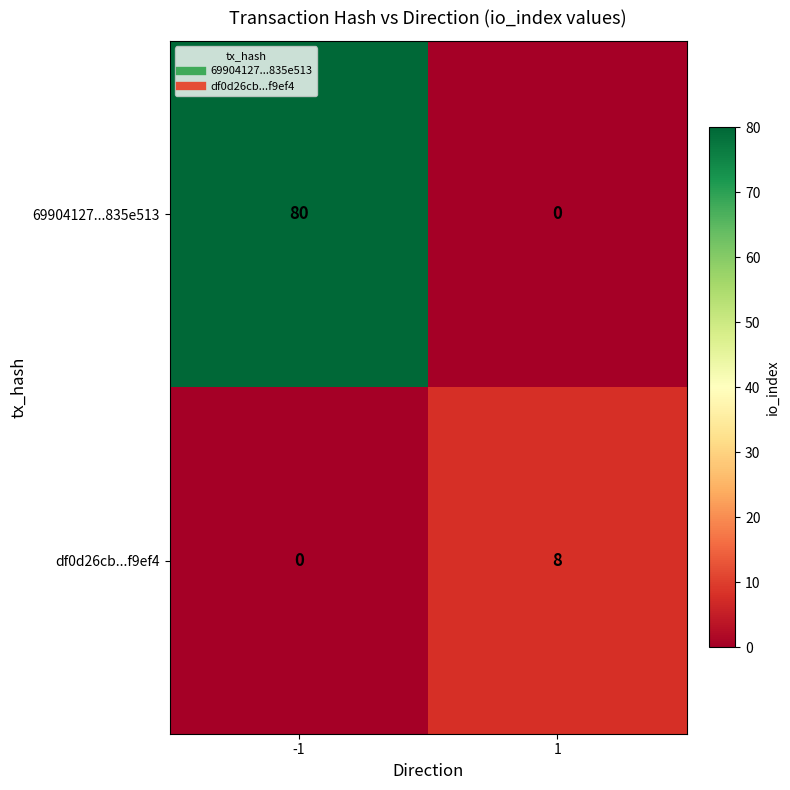

Is it true that 69904127...835e513 equals 80 at -1?

True